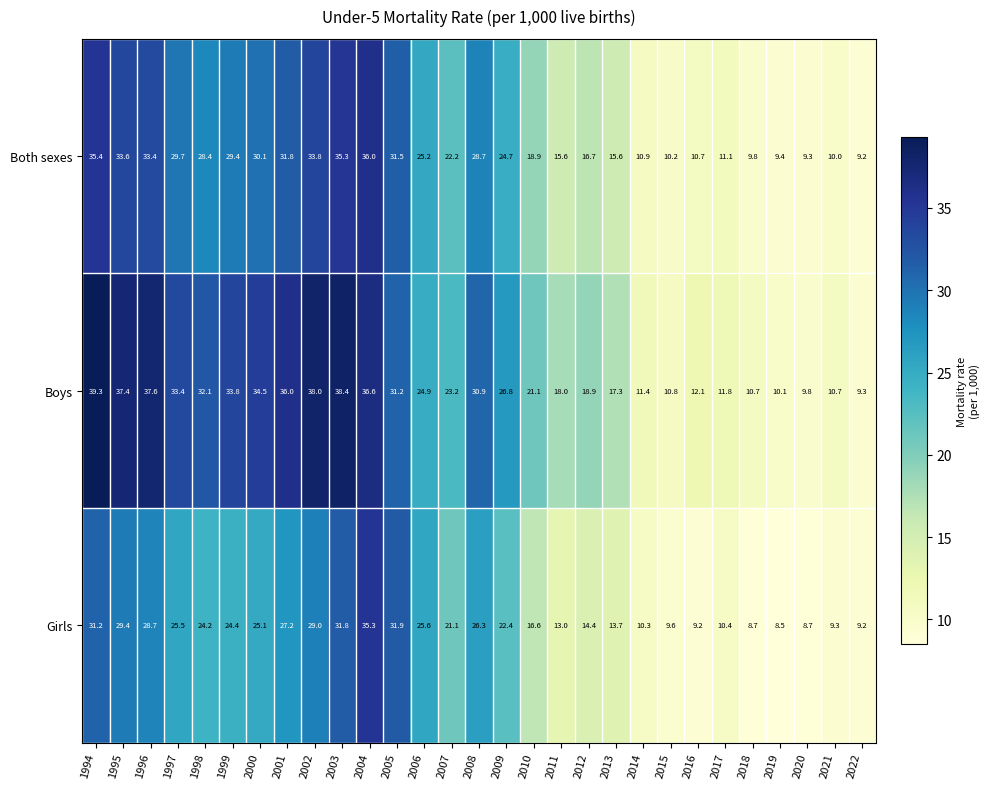

Rank the series at 2014 from highest to lowest value.

Boys, Both sexes, Girls